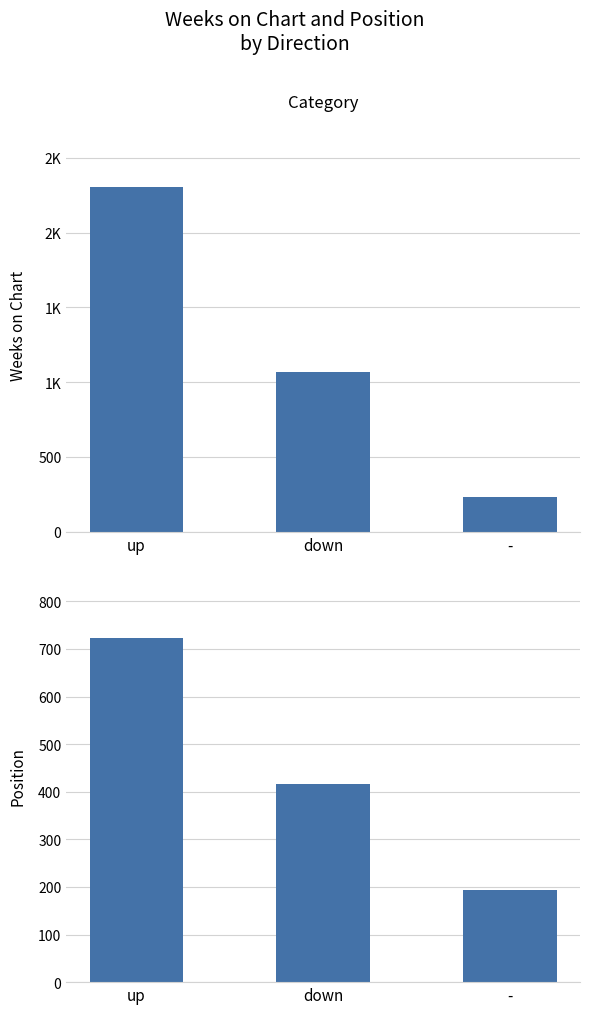

At which category is the sum across all series the highest?

up